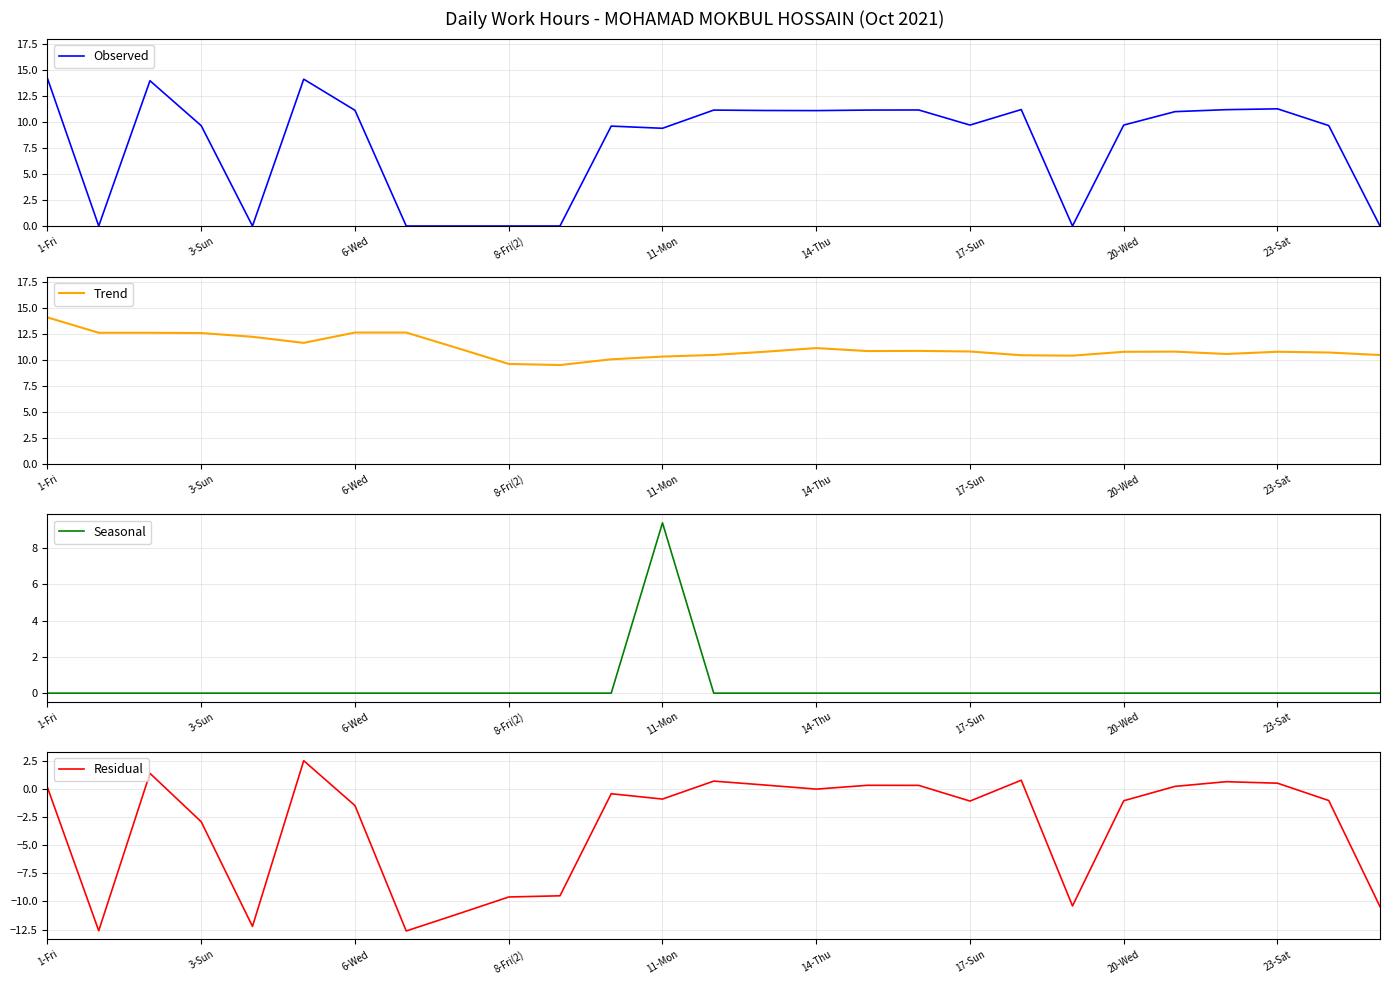

At which label does Observed first exceed 9?

1-Fri